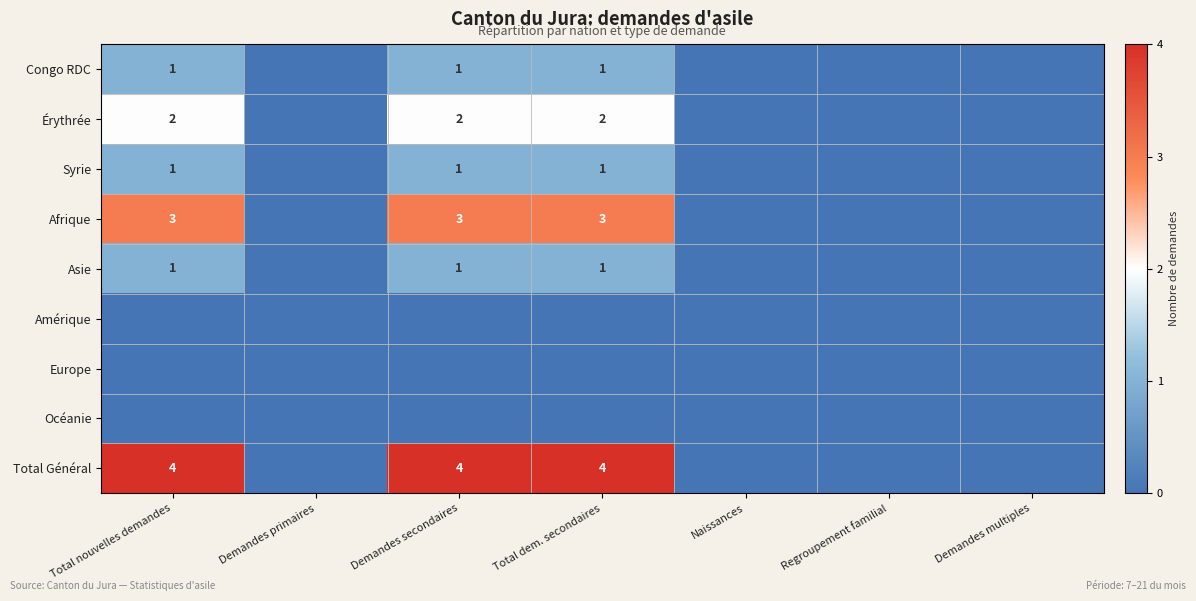

The value of Total Général at Total dem. secondaires is 4. True or false?

True